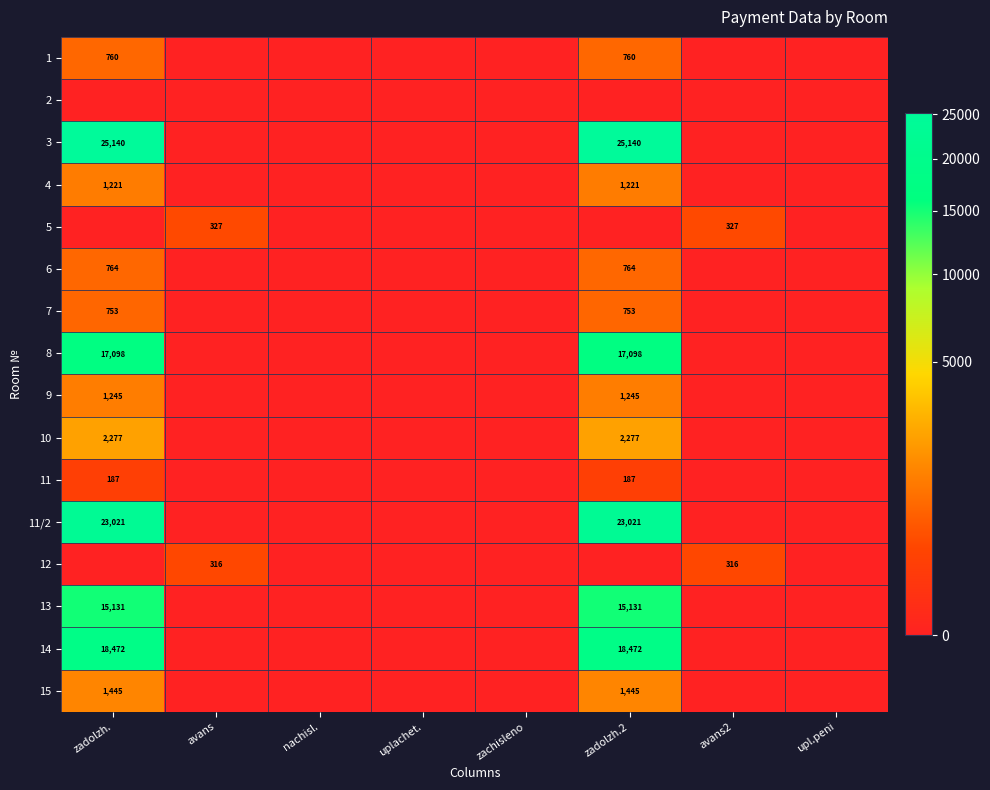

At which category is the sum across all series the highest?

zadolzh.